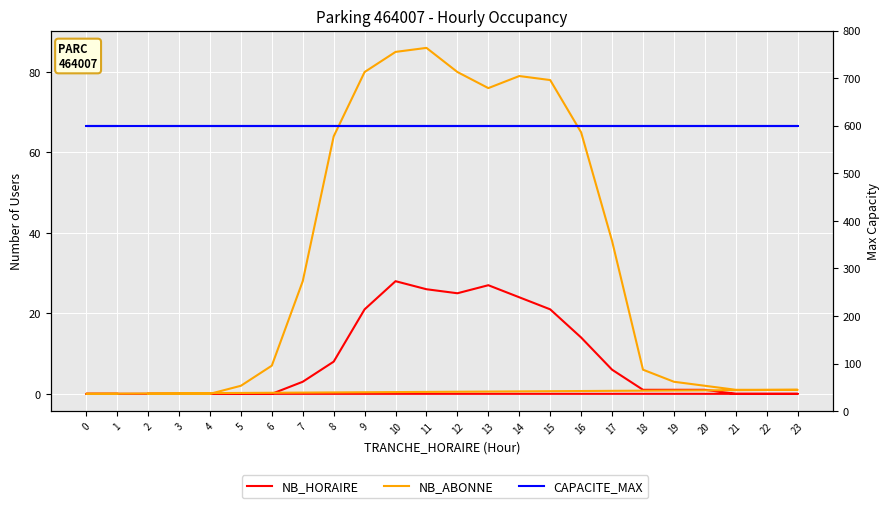

Where is the first local maximum for NB_ABONNE?

11